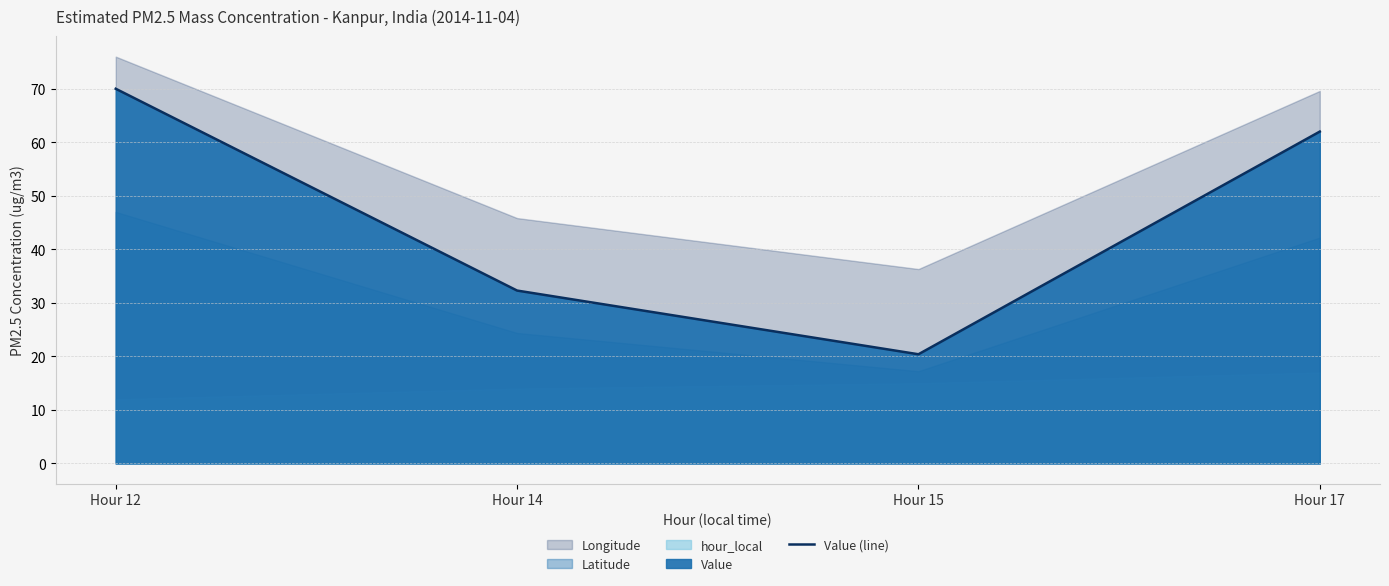

At which label does the data first exceed 62?

Hour 12